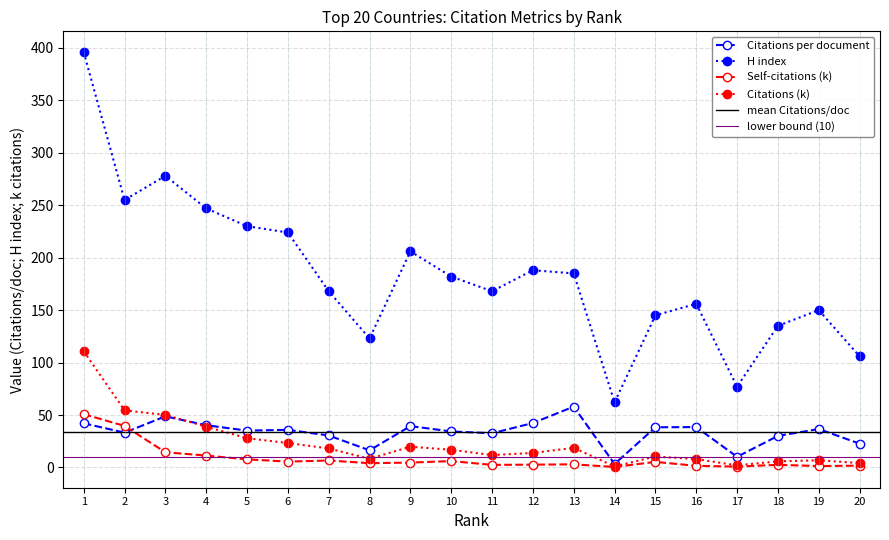

How many distinct data groups are displayed?

4